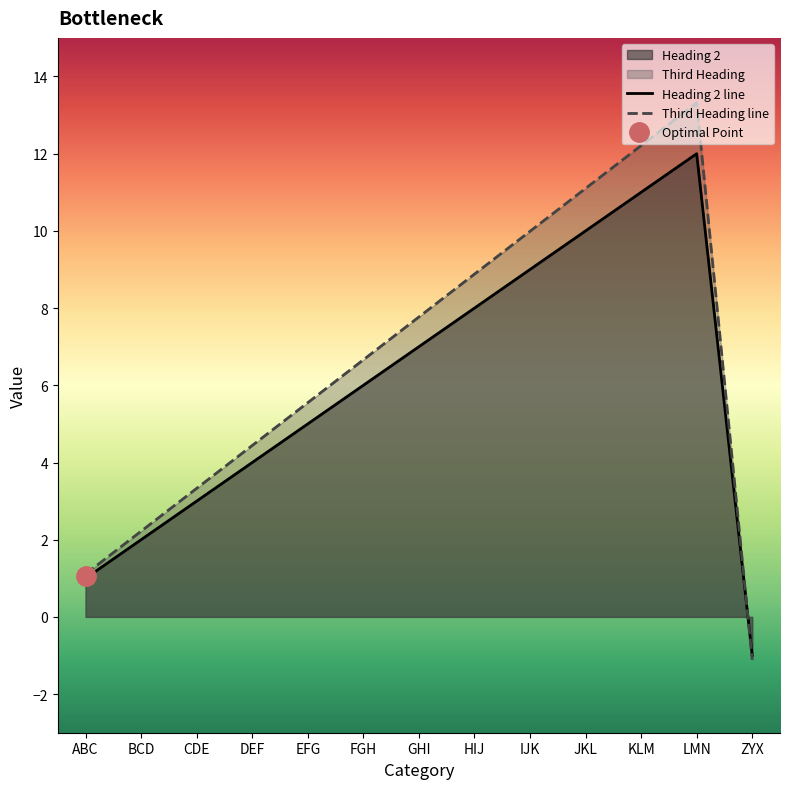

True or false: Heading 2 and Third Heading intersect in this chart.

True